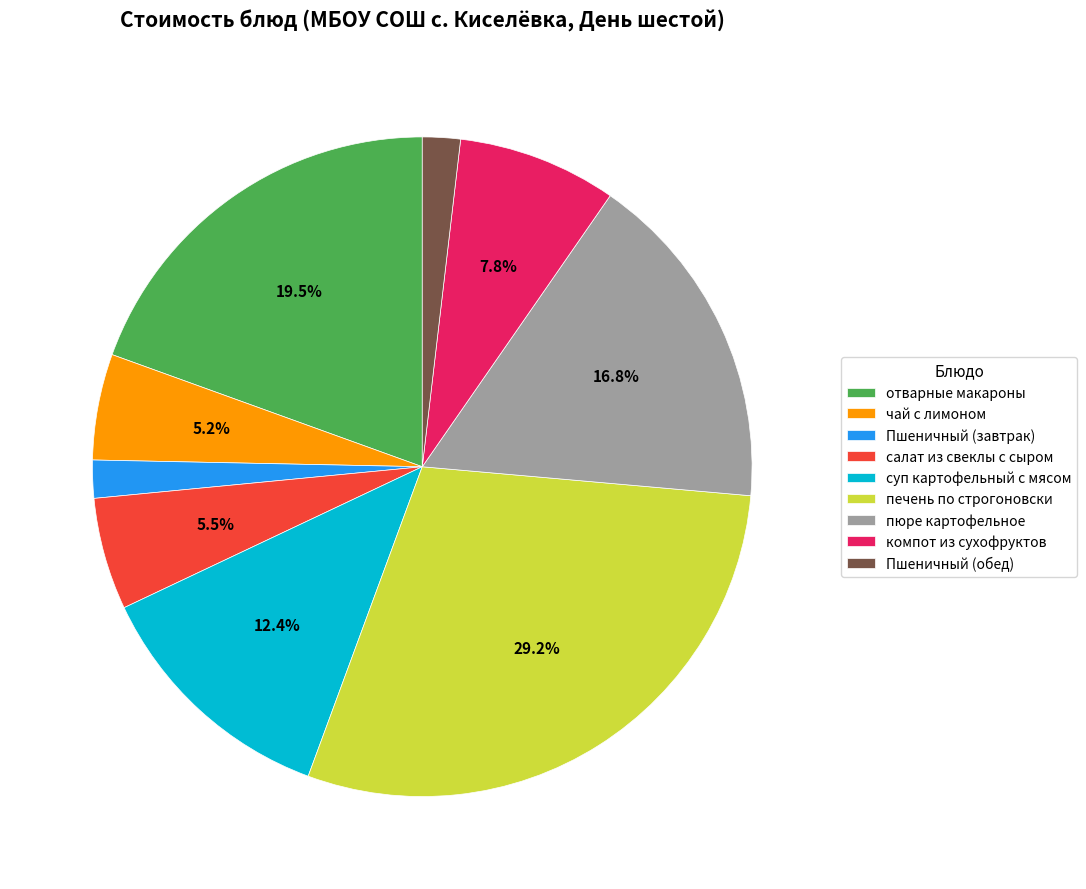

Which category has the biggest portion of the pie?

печень по строгоновски